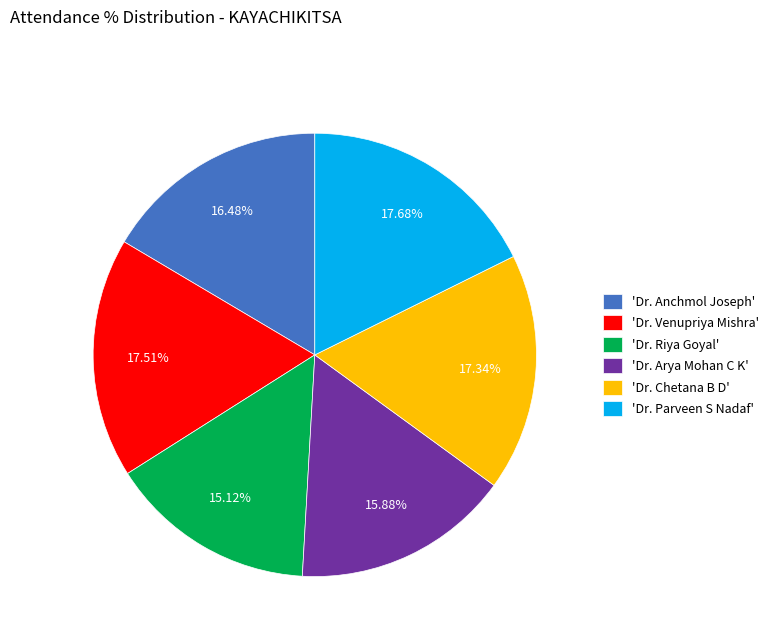

To the nearest percent, what is the difference between the largest and smallest slice percentages?

3%